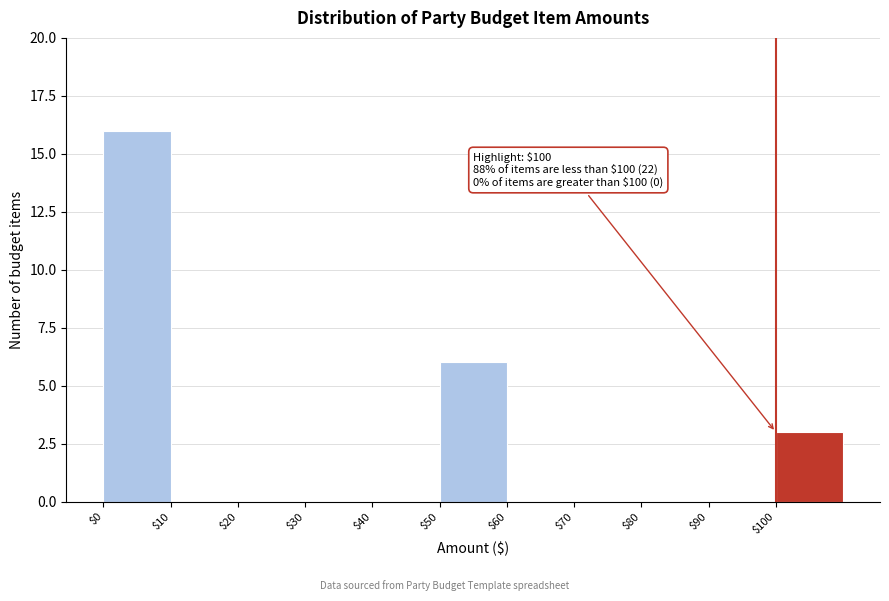

Over which range of the x-axis is the bar tallest?

0 to 10